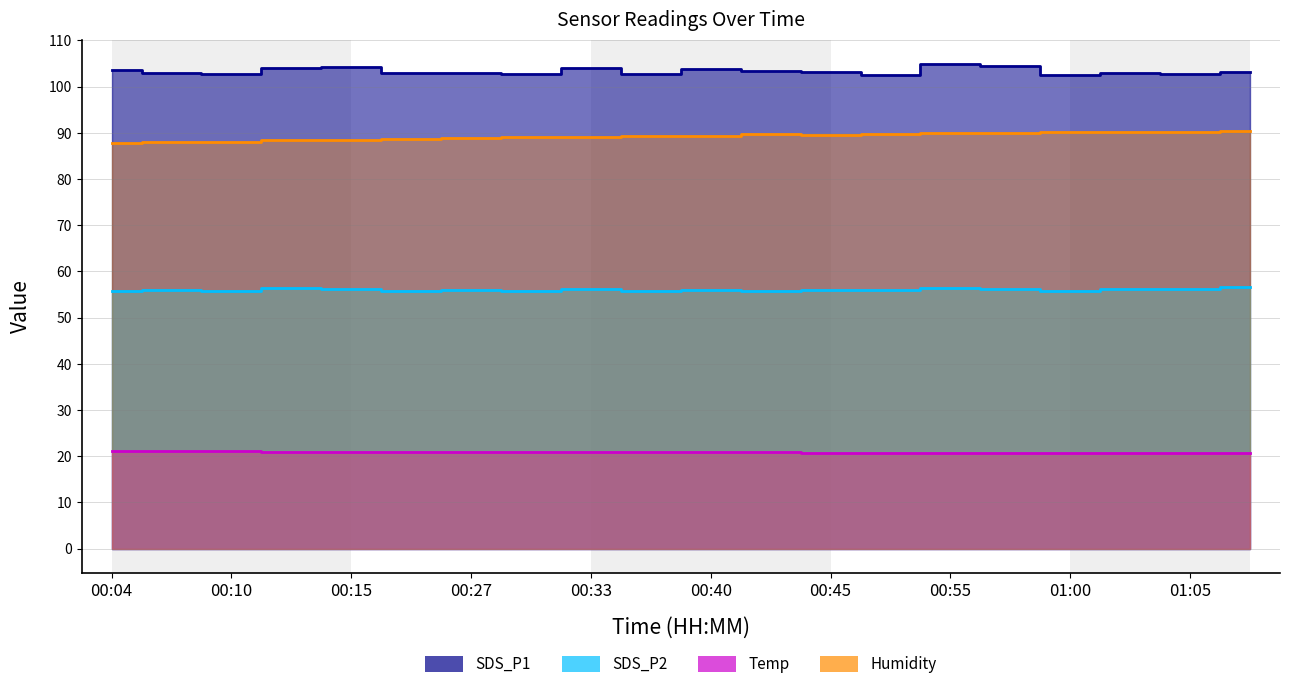

At which label is SDS_P1 closest to 103?

00:07